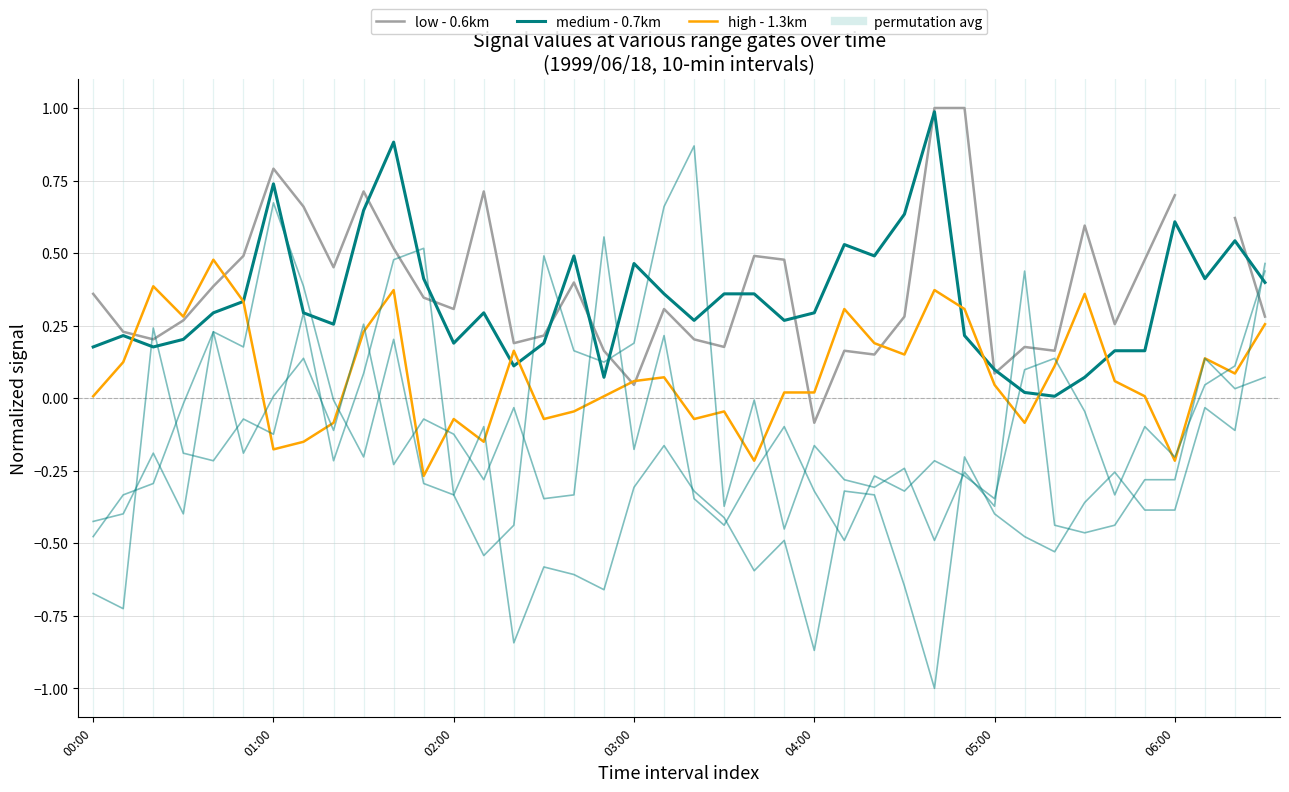

Rank the series by their maximum value, from lowest to highest.

col_1.3 (high), col_0.7 (medium), col_0.6 (low)